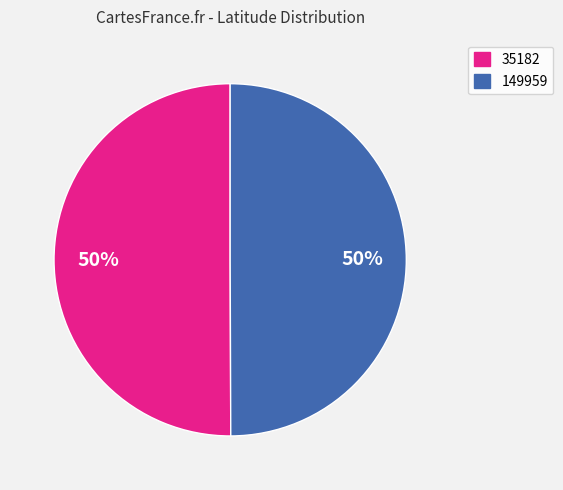

What is the ratio of the value at 149959 to the value at 35182?

1.0